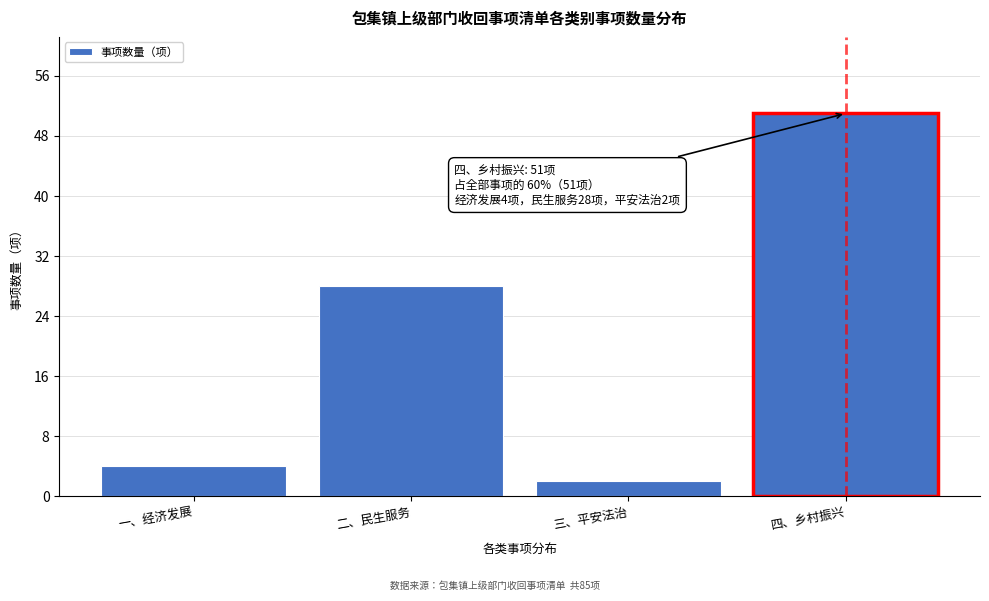

Reading left to right, transcribe all the data shown in this chart.

一、经济发展=4	二、民生服务=28	三、平安法治=2	四、乡村振兴=51